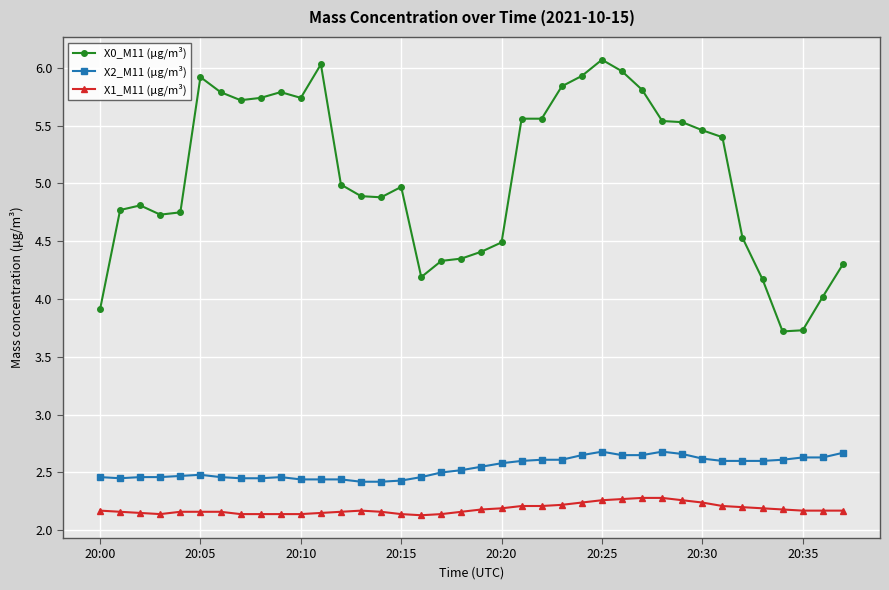

What is the difference between the maximum and minimum values in the X2_M11 (μg/m³) series?

0.3